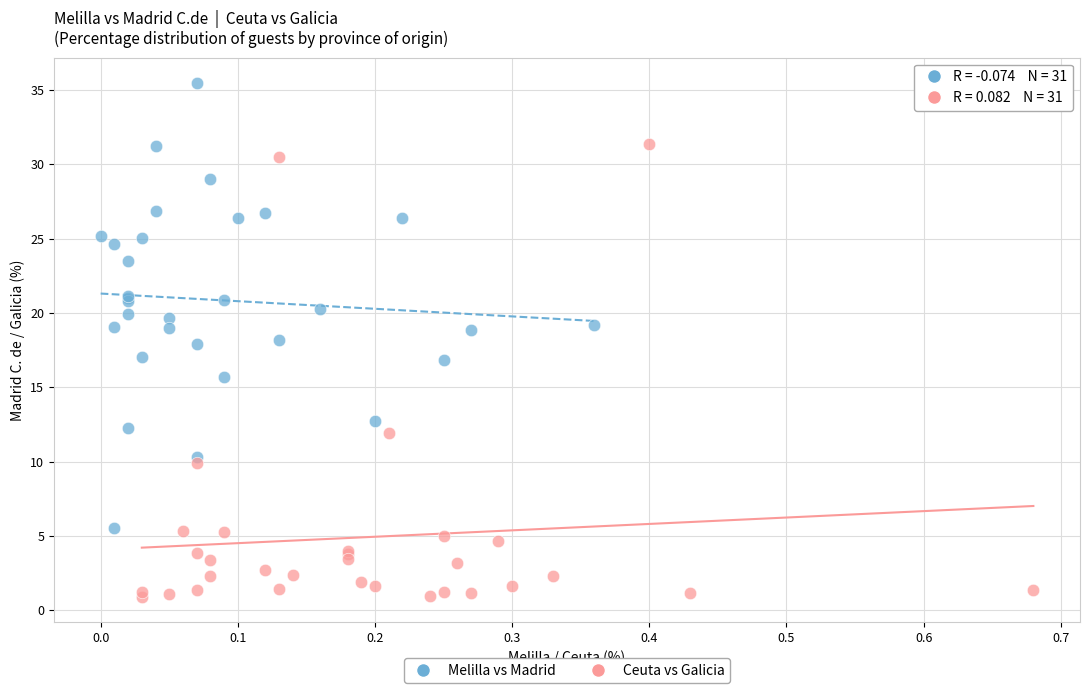

Which series reaches the maximum Y coordinate?

Melilla vs Madrid